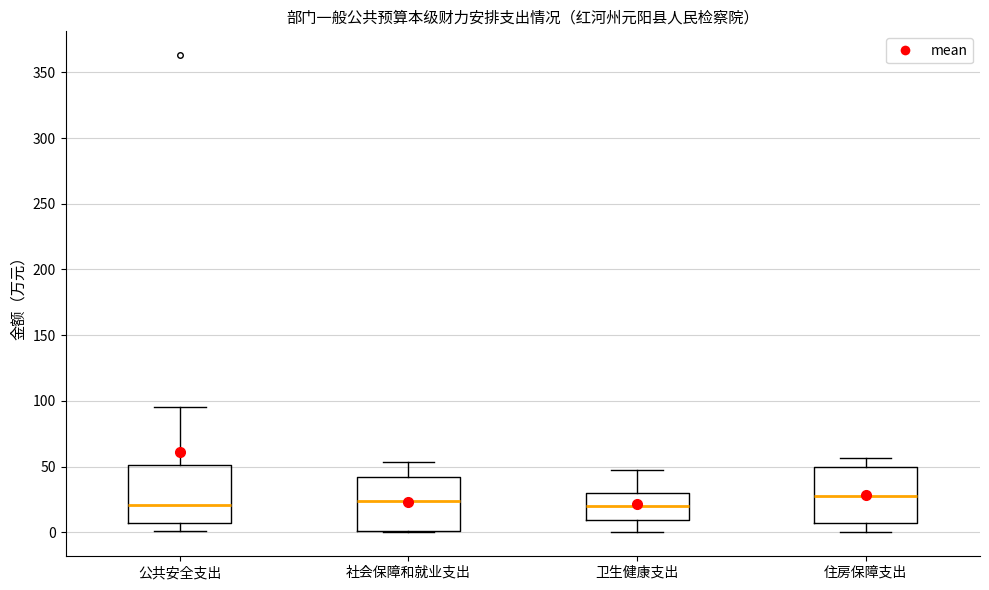

Where does the upper whisker of the box for 公共安全支出 end on the y-axis? The values are not printed on the chart, so give them approximately, as read against the axis.

95